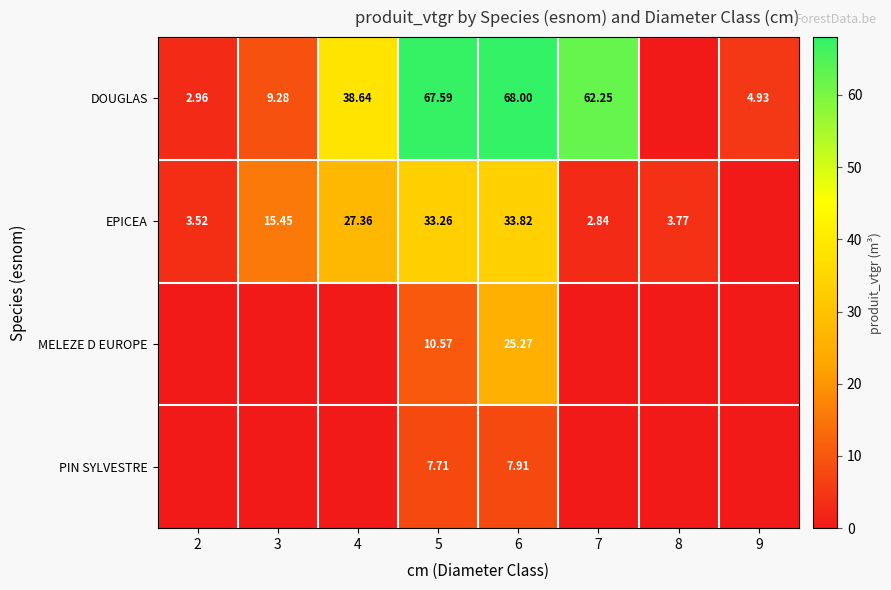

At 3, list the series in order from smallest to largest.

MELEZE D EUROPE, PIN SYLVESTRE, DOUGLAS, EPICEA